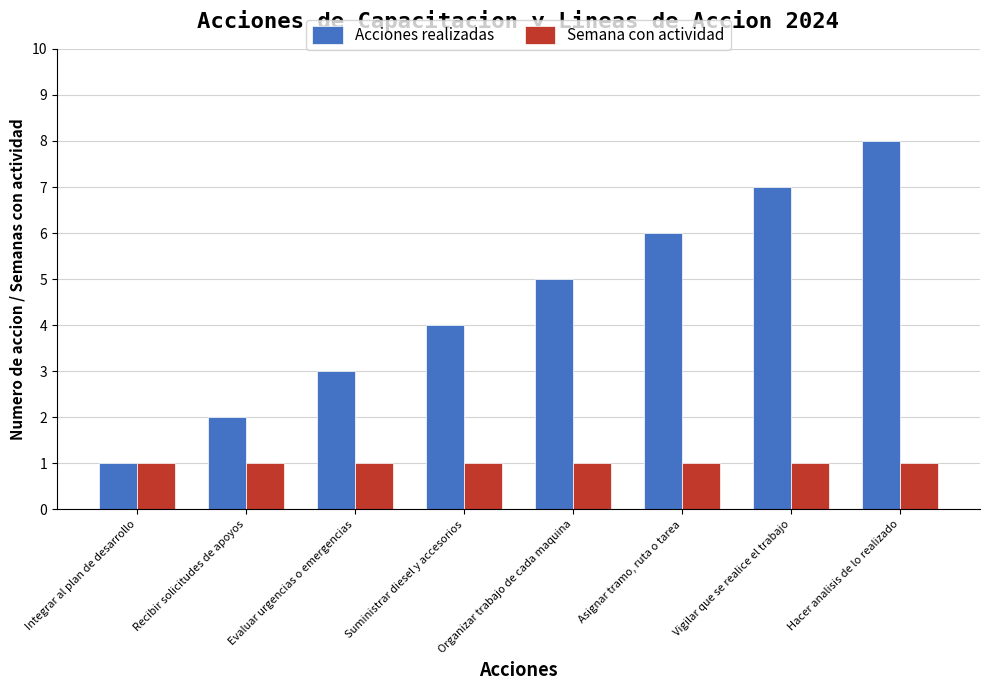

Is it true that Acciones realizadas equals 6 at Asignar tramo, ruta o tarea?

True